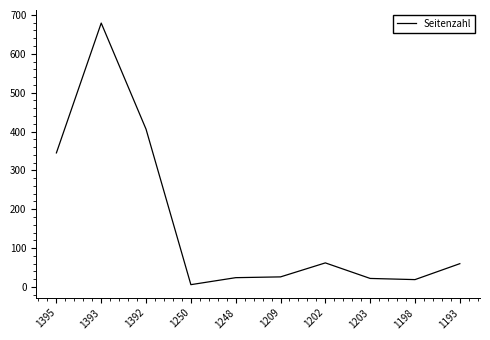

The chart shows a value of 26 at 1209. True or false?

True